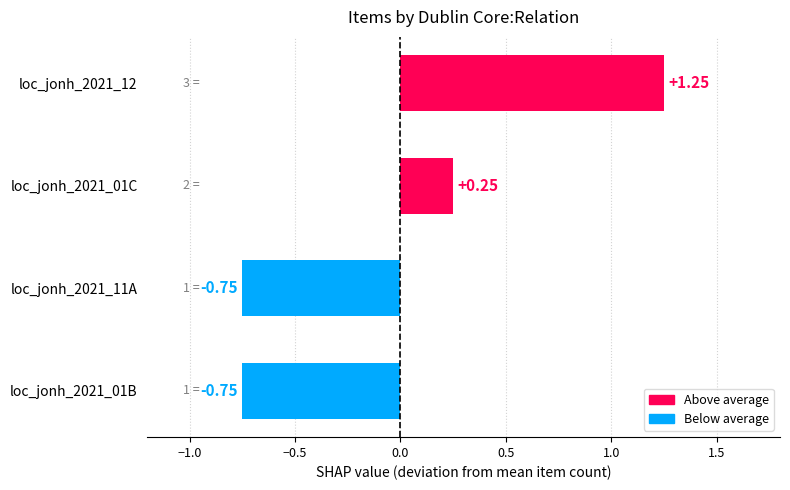

Between loc_jonh_2021_01B and loc_jonh_2021_01C, which is larger?

loc_jonh_2021_01C